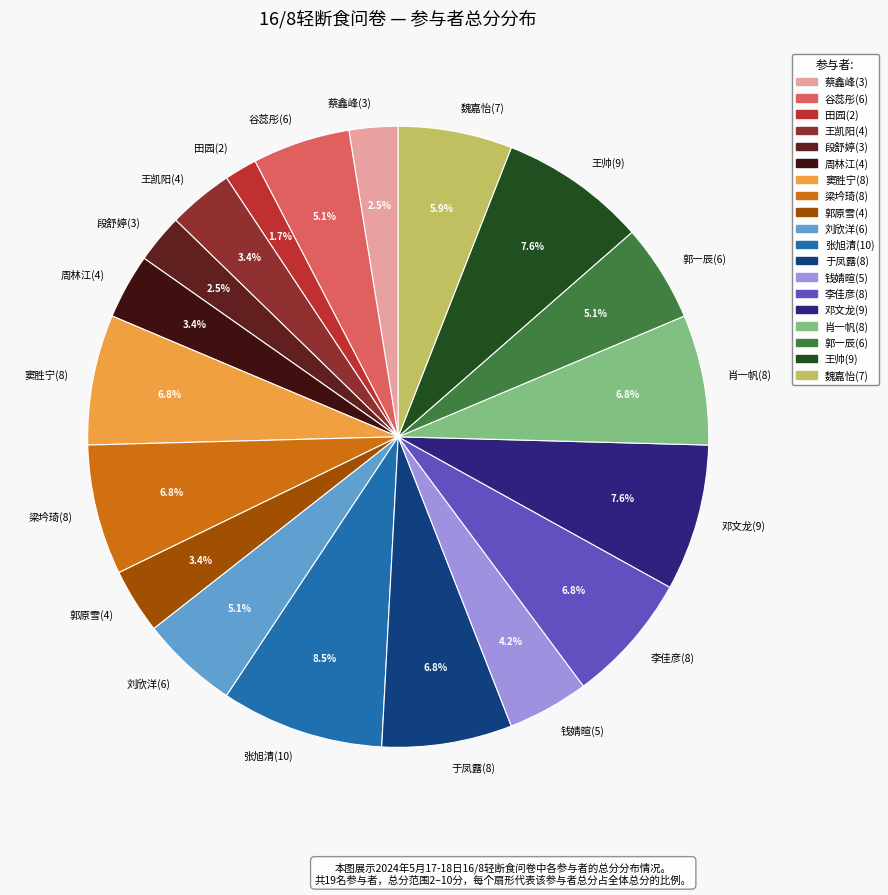

Does 周林江(4) represent more than half of the total?

No